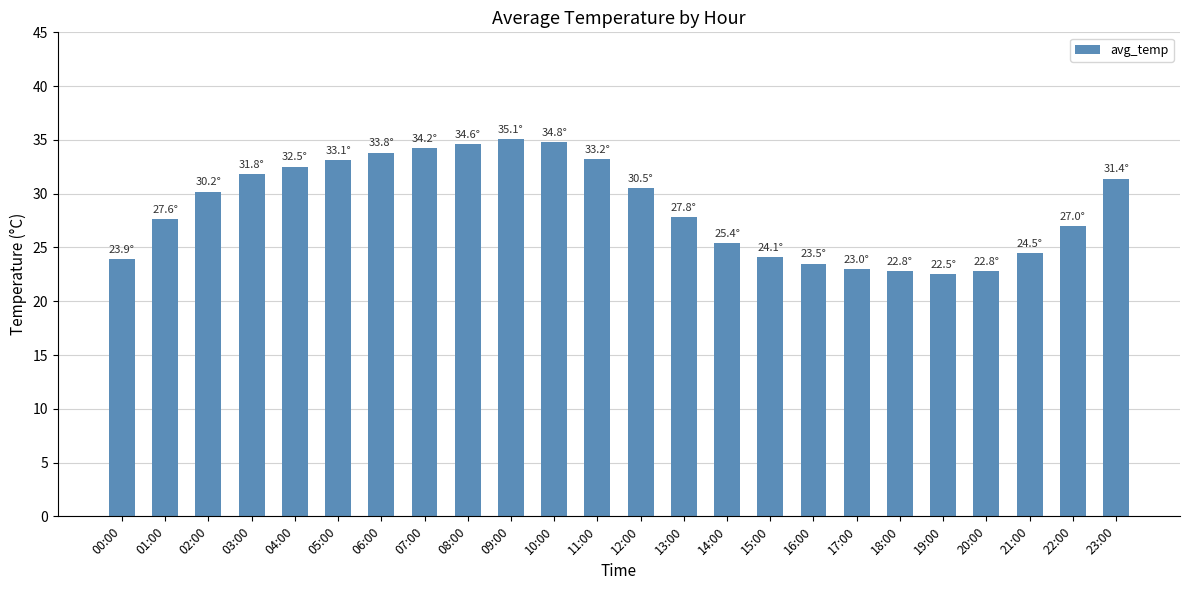

The value at 05:00 is 18.0. True or false?

False